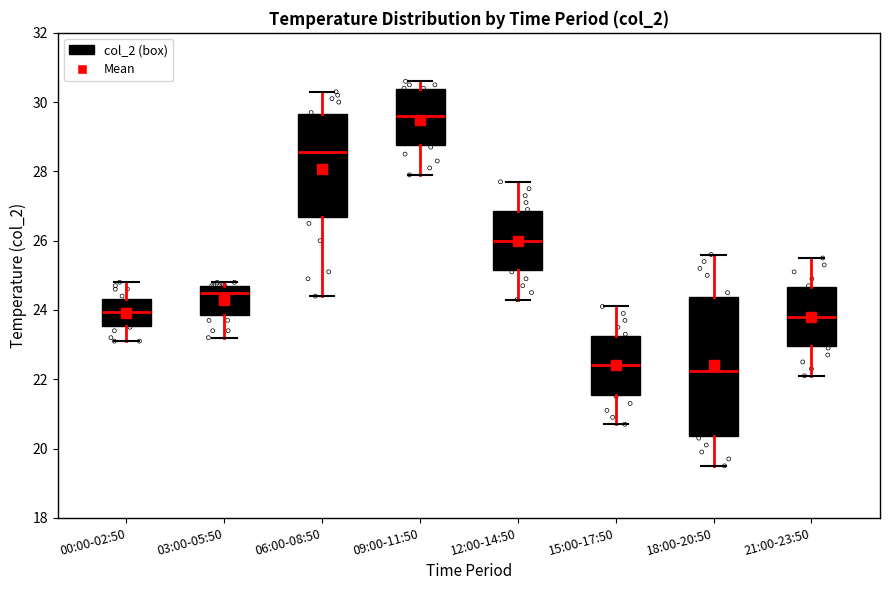

Which box is the tallest, from its lower edge to its upper edge?

18:00-20:50